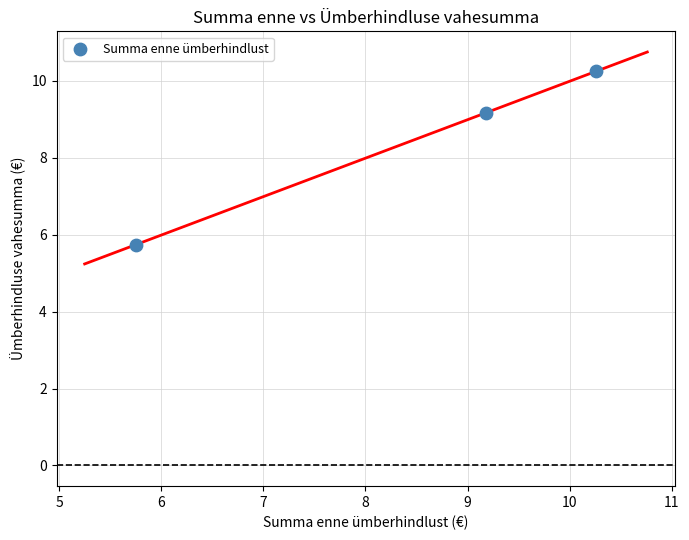

What is the range of X values (max minus min)?

4.5